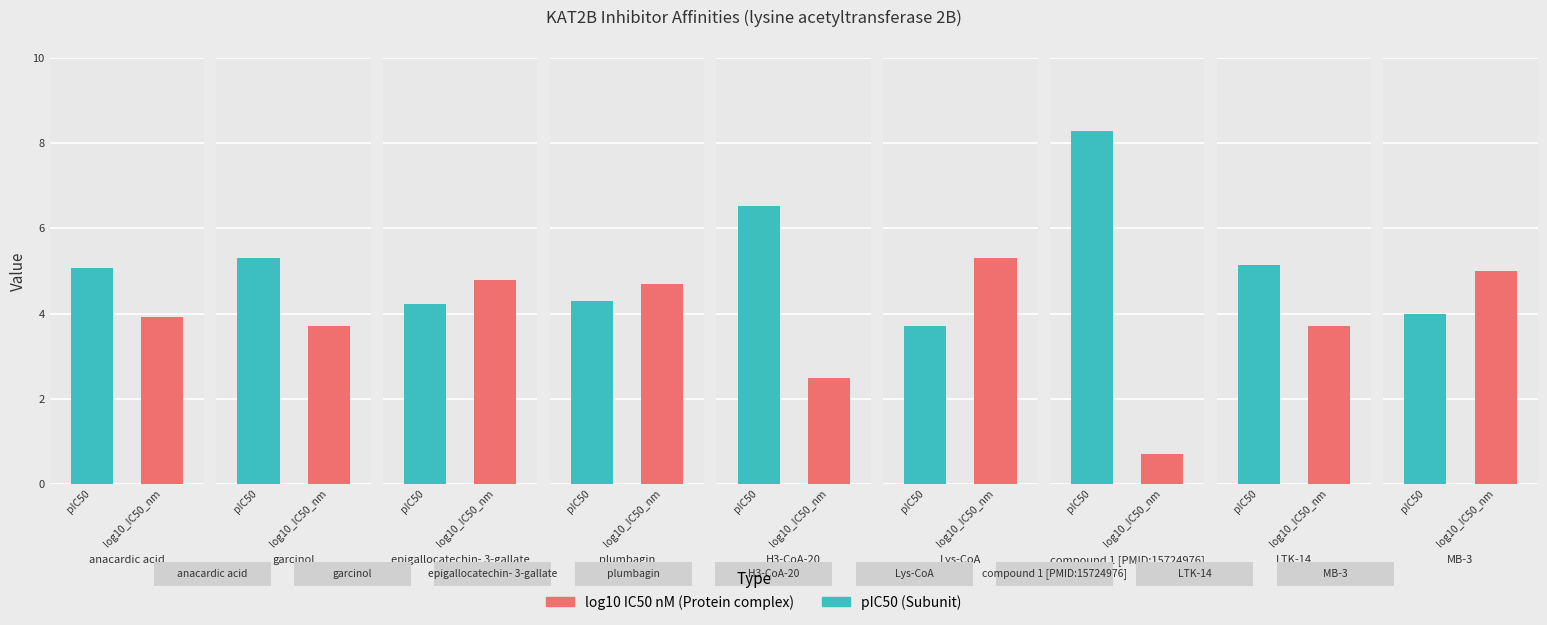

What is the smallest value displayed?

0.7